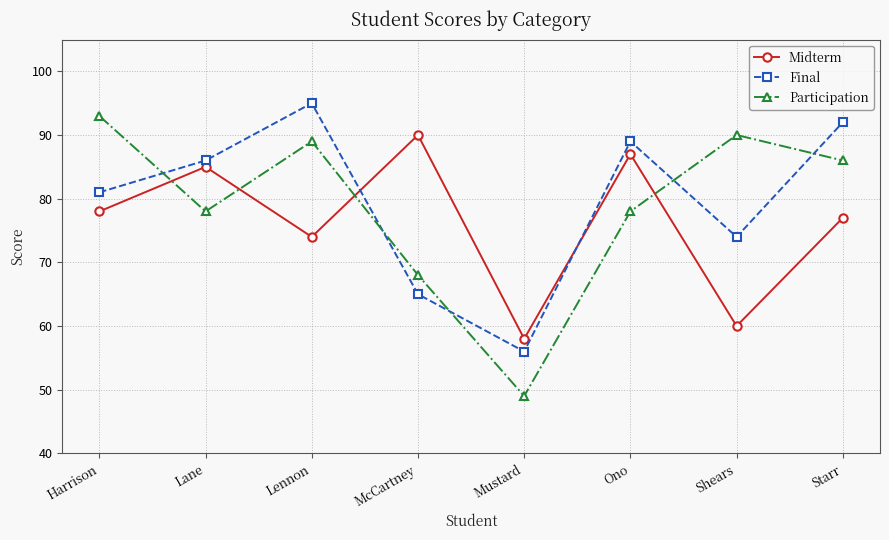

What is the label of the 8th point from the left?

Starr